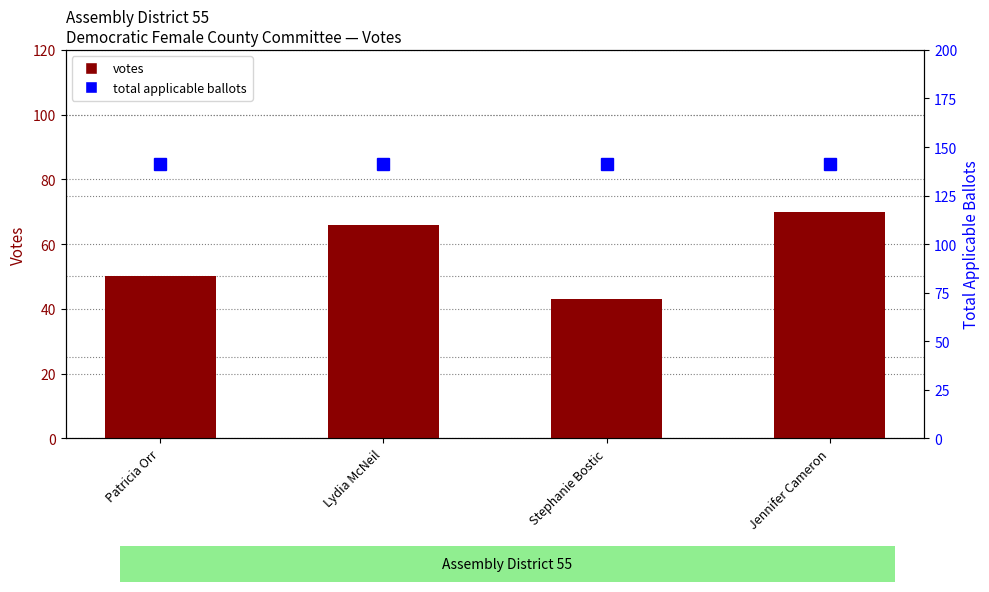

Which series has the widest spread of values?

votes